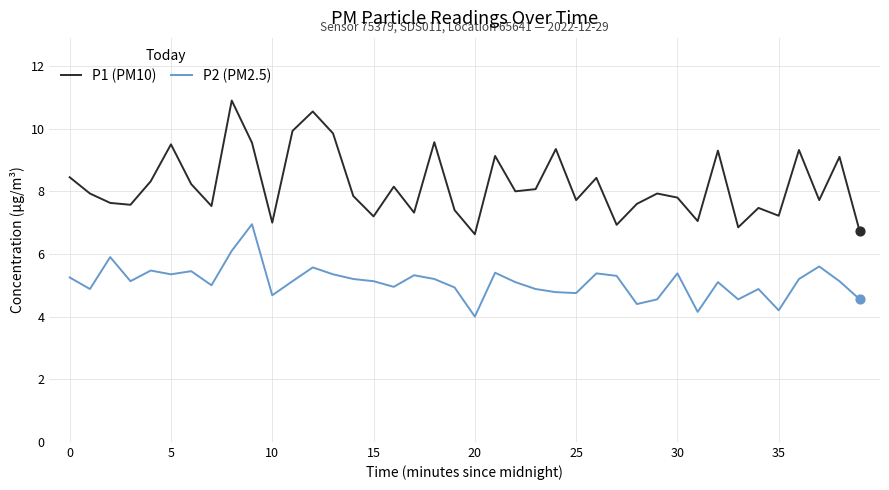

What are all the series names shown in the legend?

P1 (PM10), P2 (PM2.5)